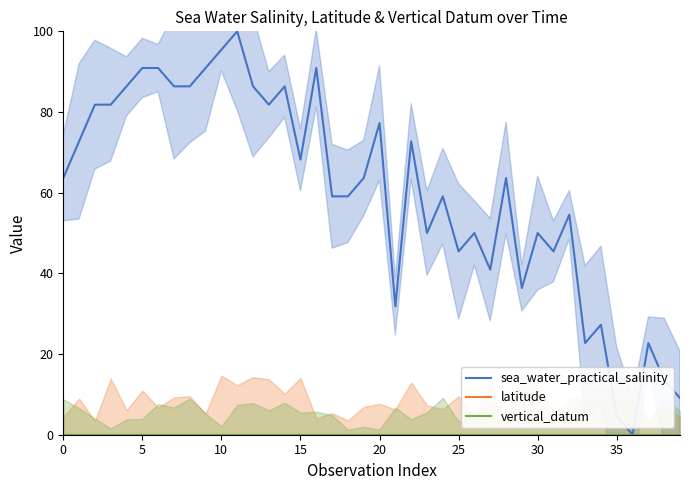

What is the average value of the sea_water_practical_salinity series?

60.0